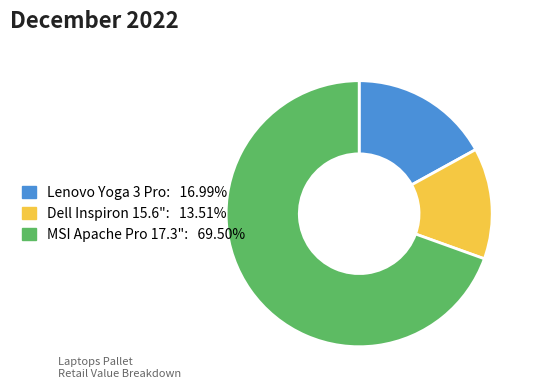

Is the sum of Lenovo Yoga 3 Pro and MSI Apache Pro 17.3" greater than half?

Yes